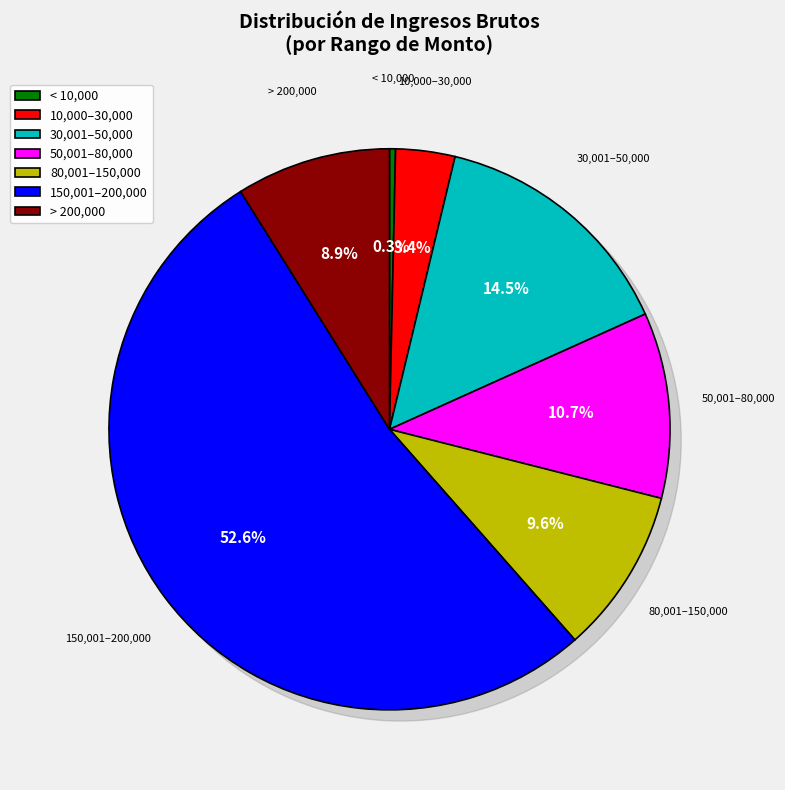

Does 14 represent more than half of the total?

No